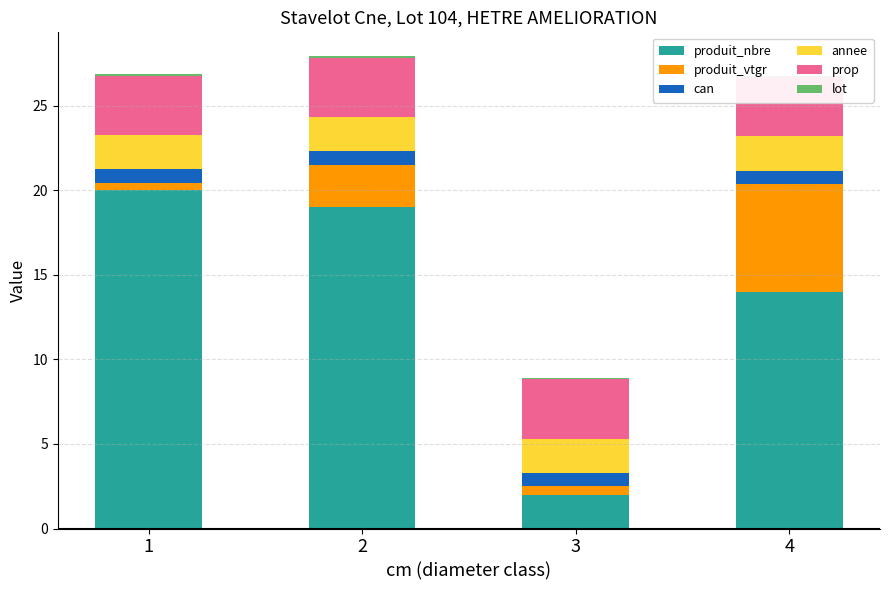

How many bars are there in each group?

6